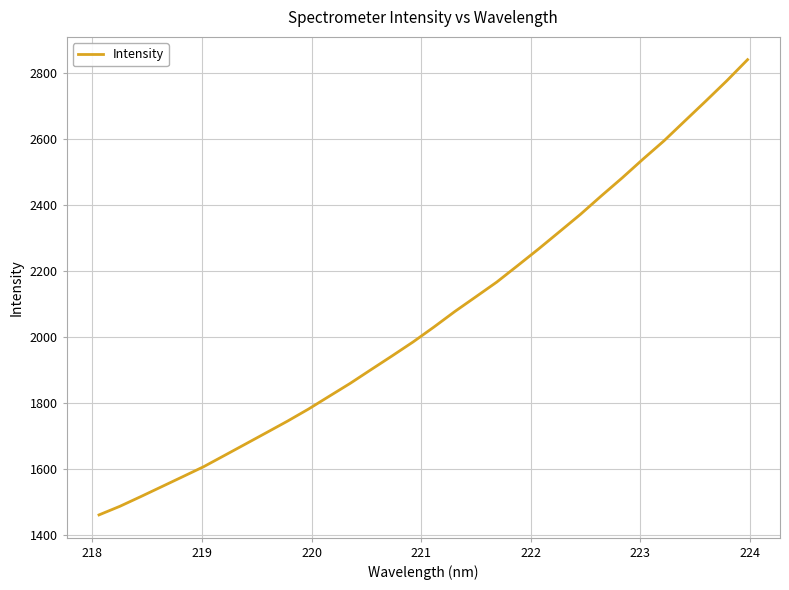

What is the difference between the maximum and minimum values?

1382.4